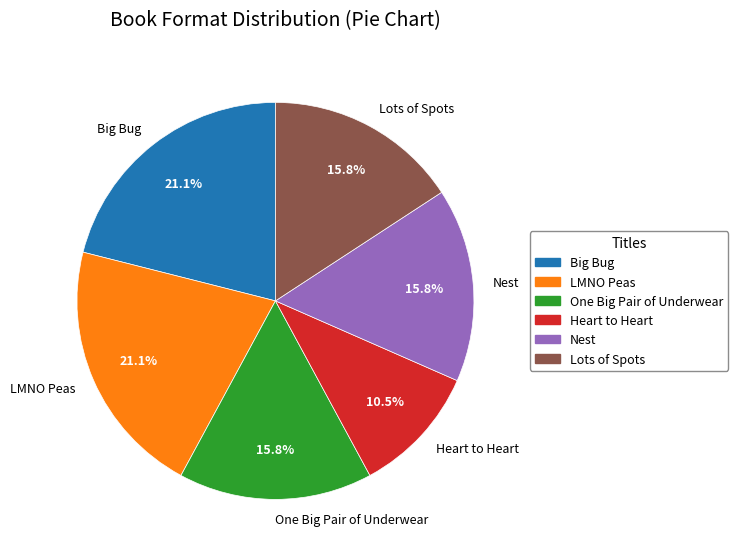

What is the smallest slice in the pie chart?

Heart to Heart